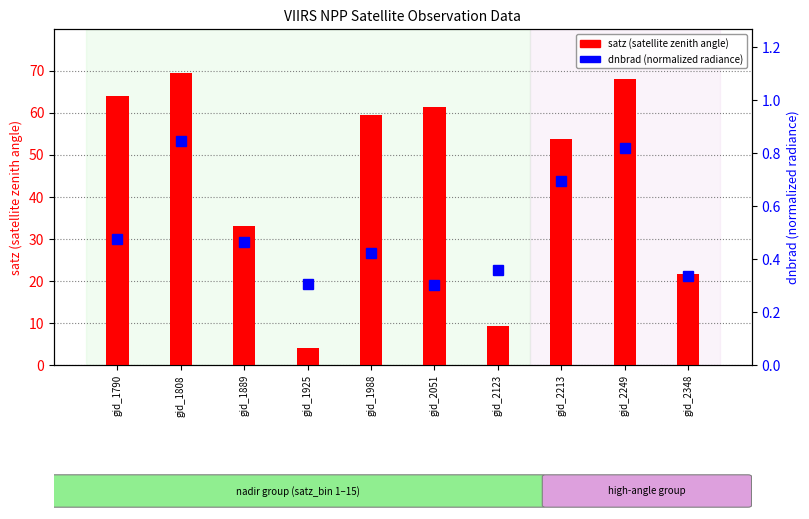

What is the minimum value for satz?

4.0